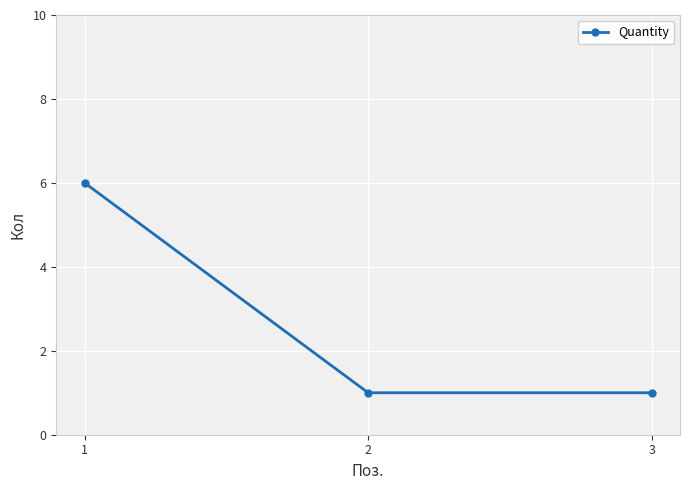

What is the maximum value shown in the chart?

6